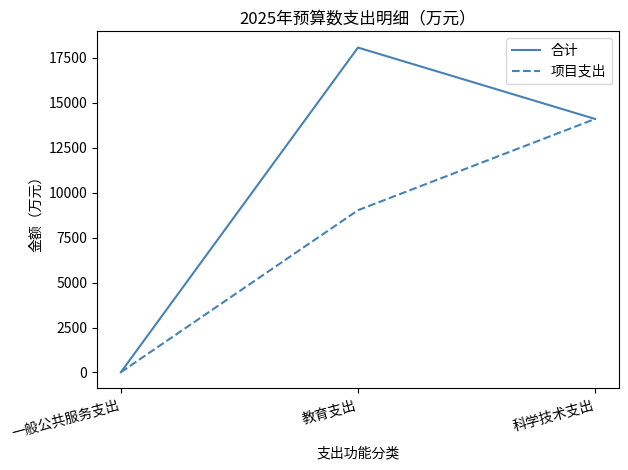

Is the value of 项目支出 at 教育支出 greater than the value of 合计 at 教育支出?

No